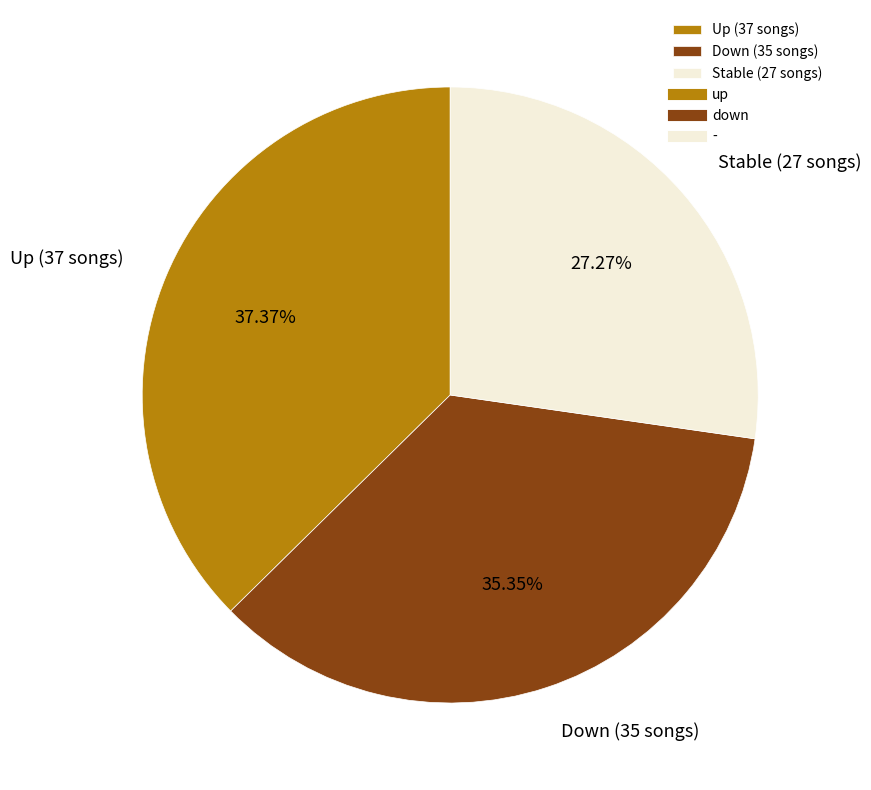

Do Down (35 songs) and Stable (27 songs) together represent more than half of the pie?

Yes